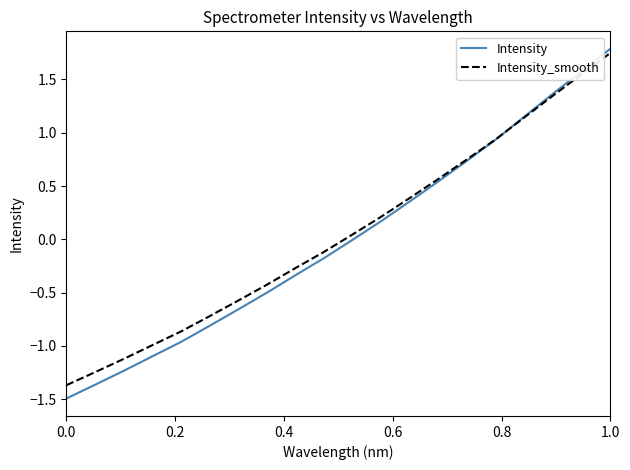

What are all the series names shown in the legend?

Intensity, Intensity_smooth